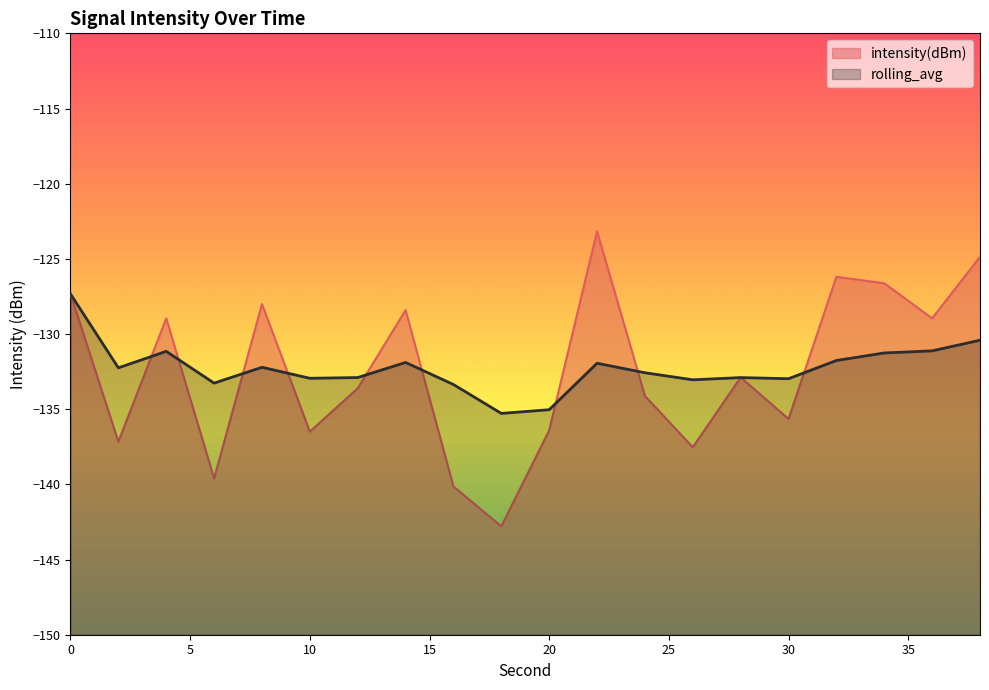

How many intersections are there between intensity(dBm) and rolling_avg?

11